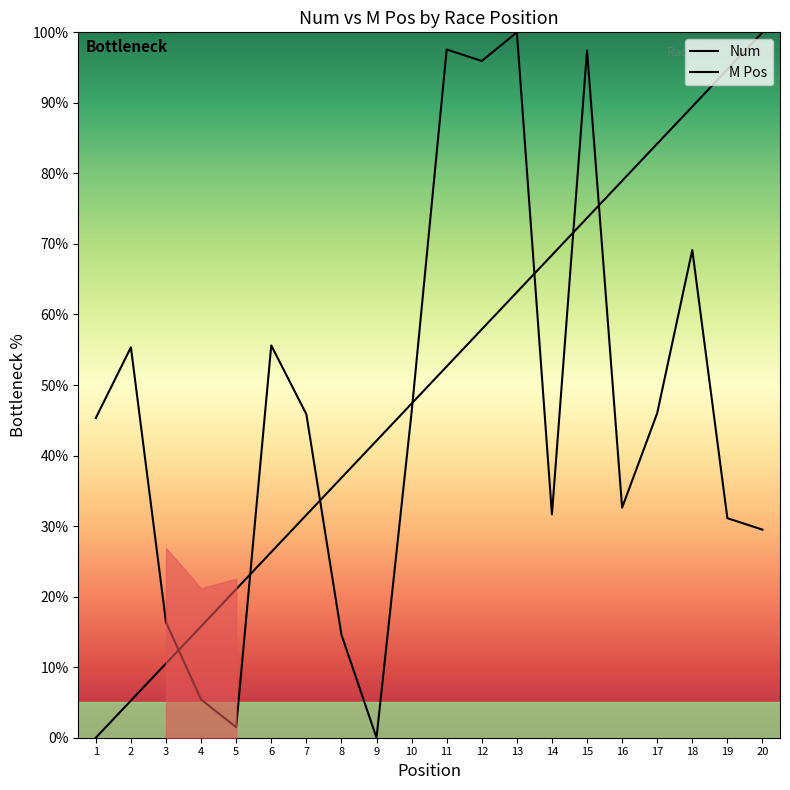

Where does the Num series first go above 45?

1